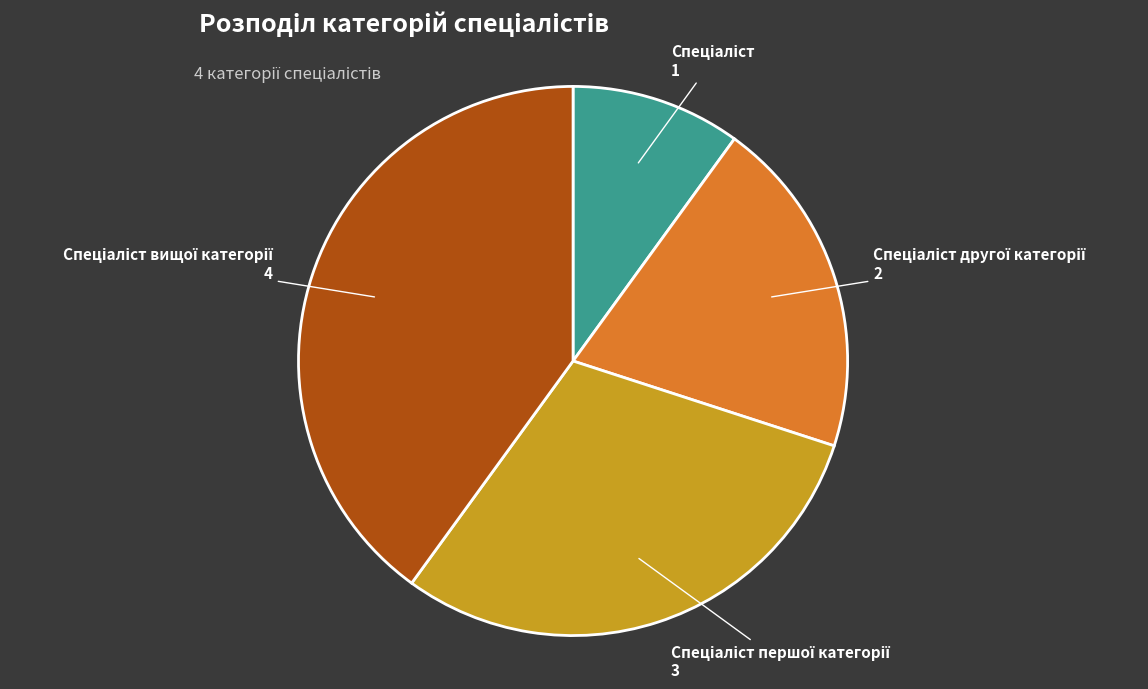

Count the number of slices in the pie.

4